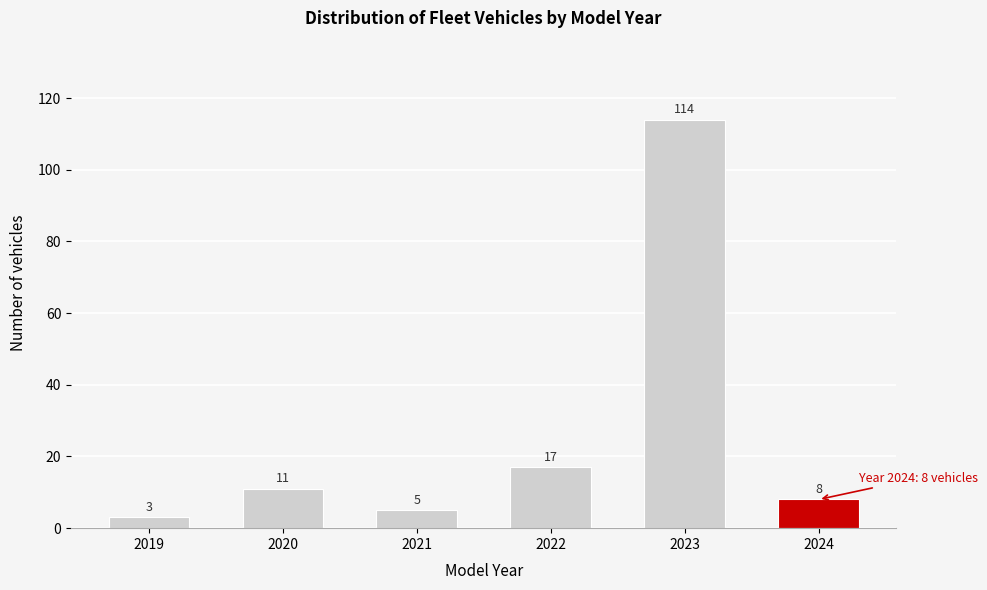

Reading left to right, list all the values displayed in this chart.

3	11	5	17	114	8